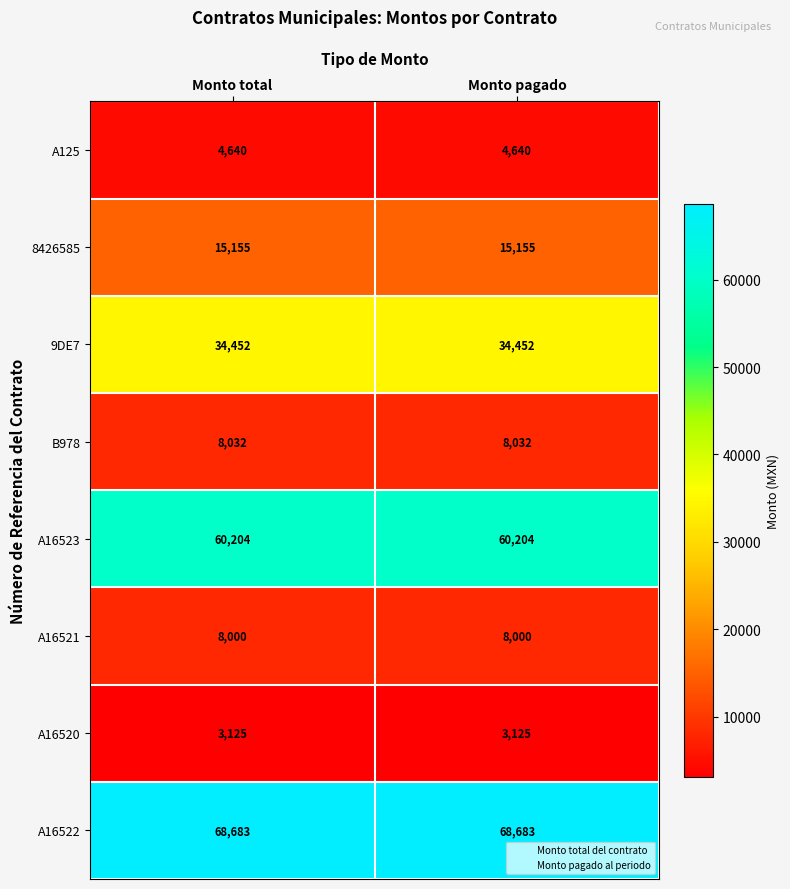

True or false: A16520 has a value of 3125 at Monto total.

True